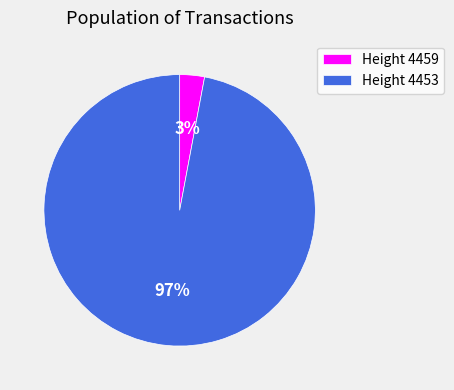

Which slice represents more than half of the pie?

Height 4453